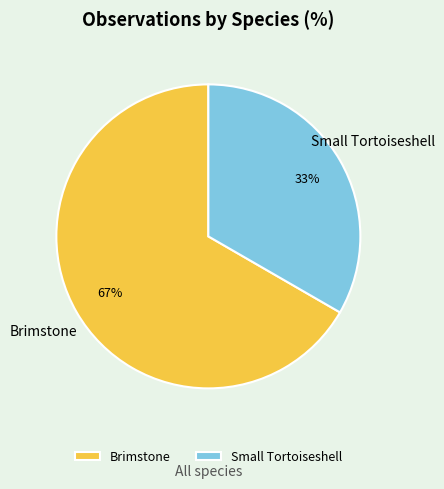

Which slice represents more than half of the pie?

Brimstone